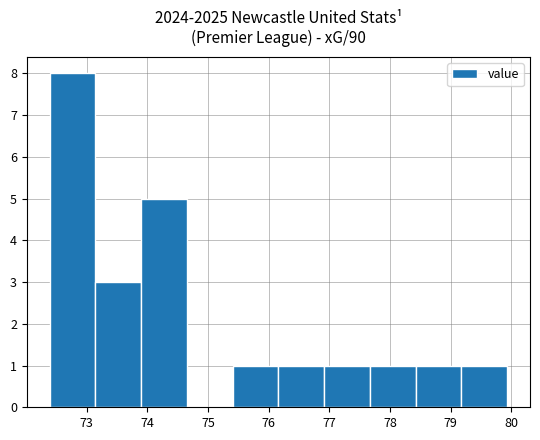

Reading left to right, list every bar in this chart as the range it spans on the x-axis followed by its height. Neither the bar edges nor the heights are printed on the chart, so give them approximately, as read against the axes.

72.4 to 73.1: 8
73.1 to 73.9: 3
73.9 to 74.7: 5
74.7 to 75.4: 0
75.4 to 76.2: 1
76.2 to 76.9: 1
76.9 to 77.7: 1
77.7 to 78.4: 1
78.4 to 79.2: 1
79.2 to 79.9: 1